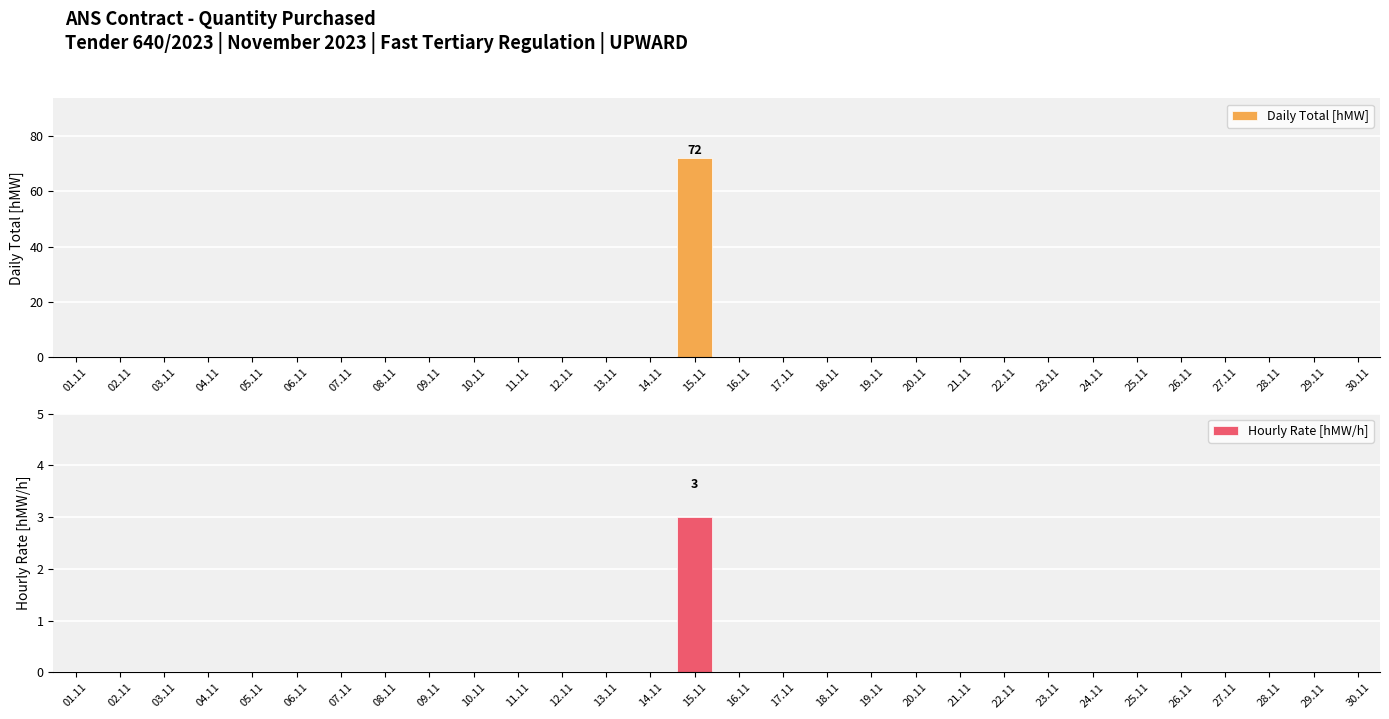

Is it true that Daily Total [hMW] equals 25 at 01.11?

False